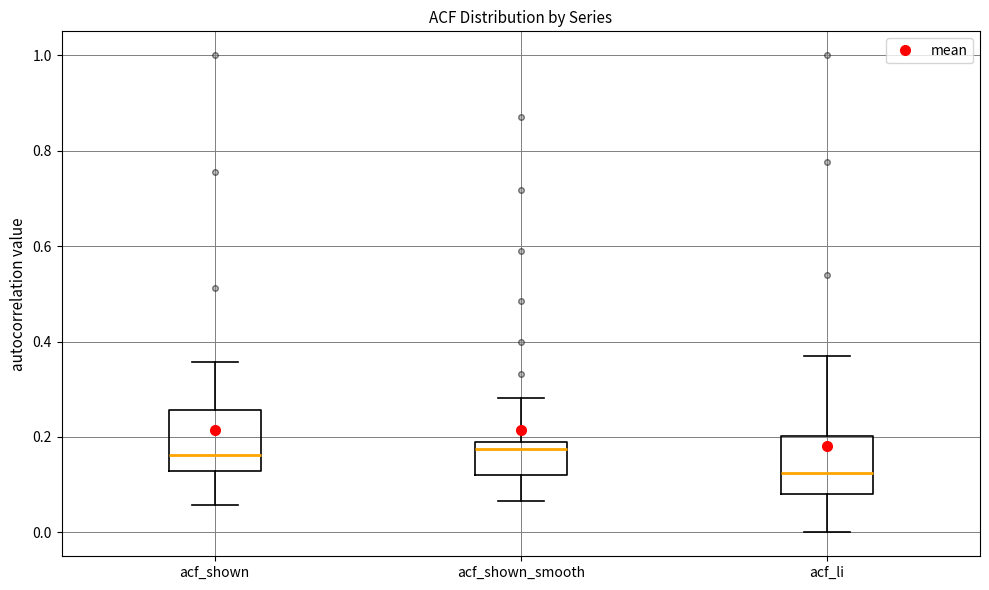

Reading left to right, read every box against the y-axis: the position of its median line, the range the box covers, and the ends of its whiskers. The values are not printed on the chart, so give them approximately, as read against the axis.

acf_shown: median 0.16, box 0.12 to 0.26, whiskers 0.06 to 0.36
acf_shown_smooth: median 0.18 (just below the box's upper edge), box 0.12 to 0.18, whiskers 0.06 to 0.28
acf_li: median 0.12, box 0.08 to 0.20, whiskers 0.00 to 0.36